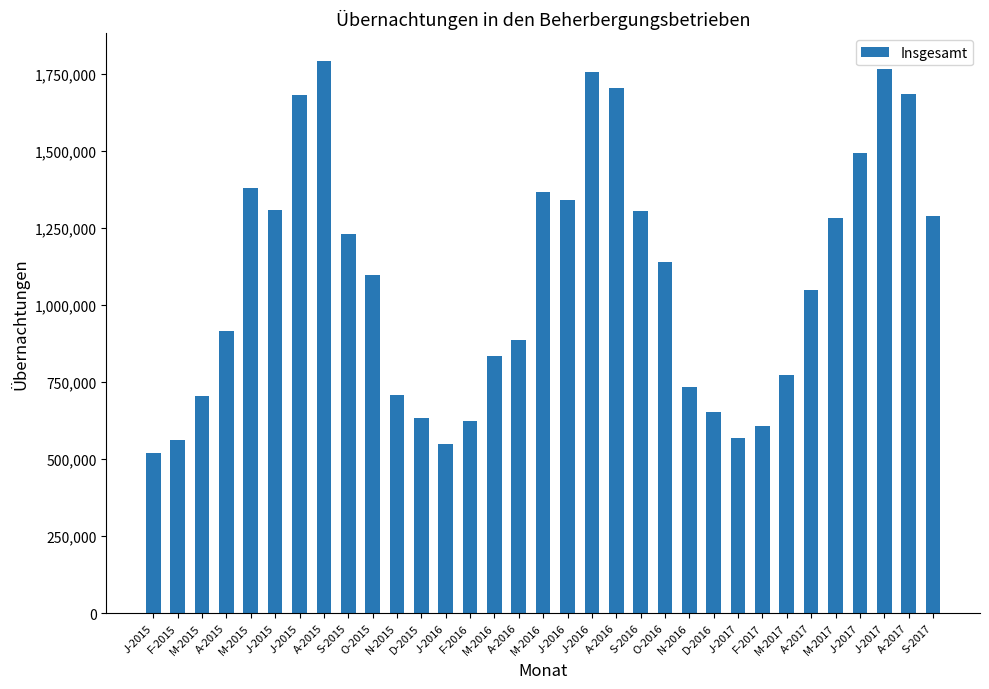

How many values are below 1095294?

16